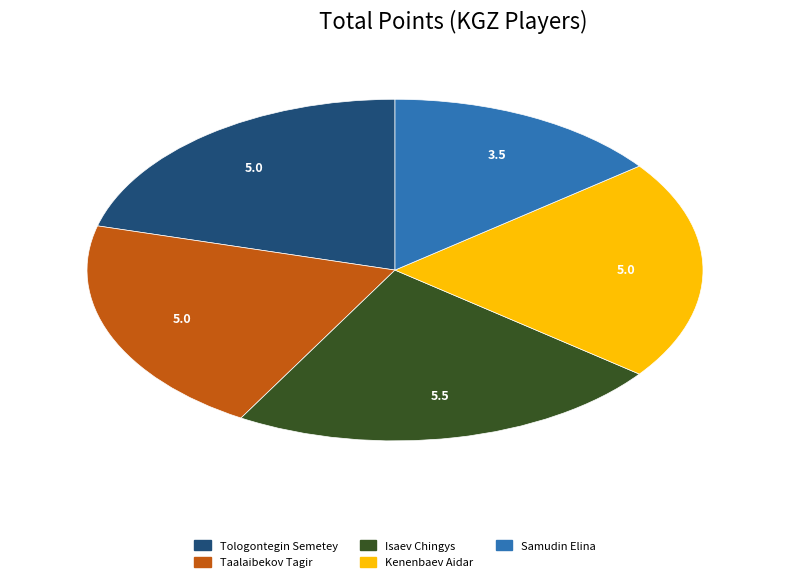

Between Tologontegin Semetey and Isaev Chingys, which is larger?

Isaev Chingys